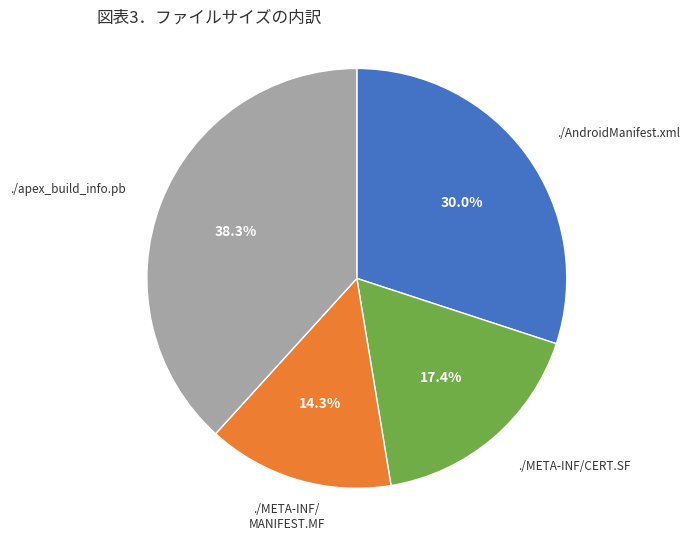

Does any single category account for the majority?

No